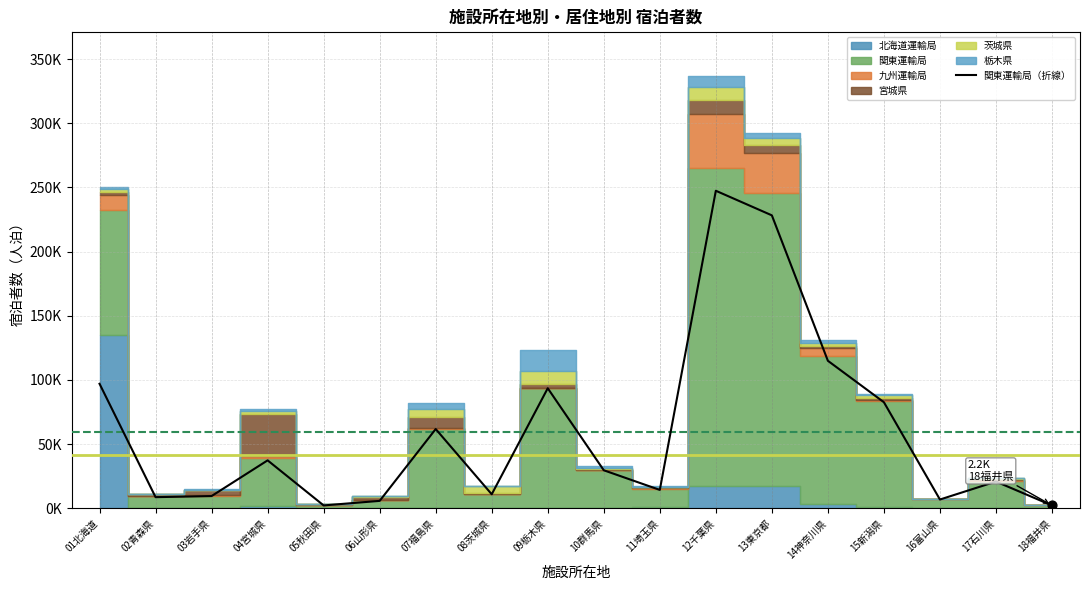

What is the change in value from 04宮城県 to 18福井県?

-35129